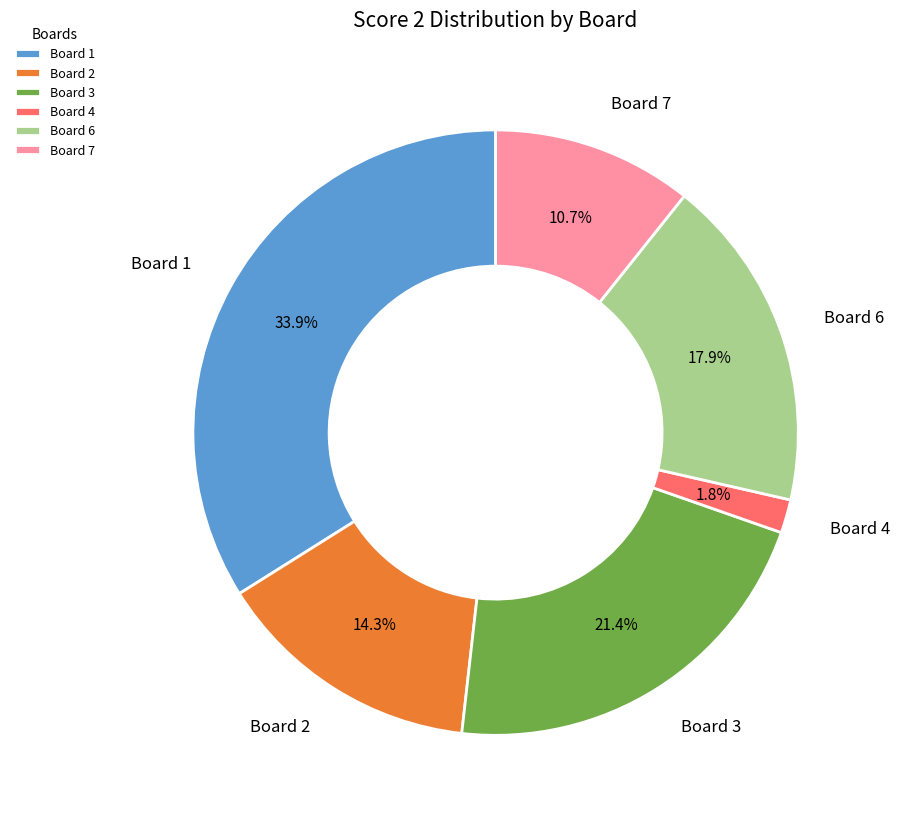

Rank the categories by value from highest to lowest.

Board 1, Board 3, Board 6, Board 2, Board 7, Board 4